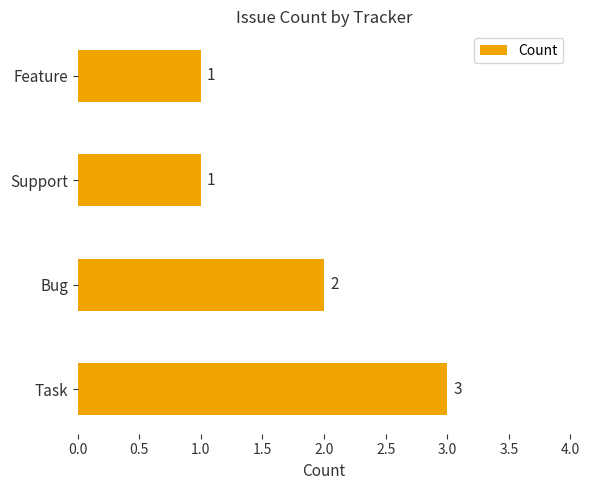

Is it true that the value at Feature is 1?

True